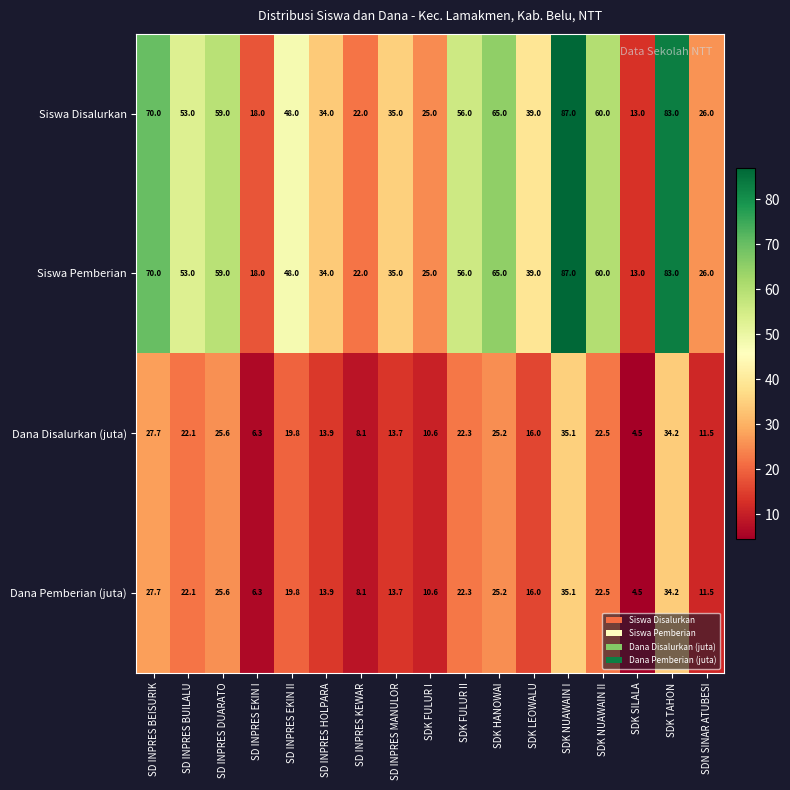

The value of Dana Pemberian (juta) at SDK HANOWAI is 25.2. True or false?

True